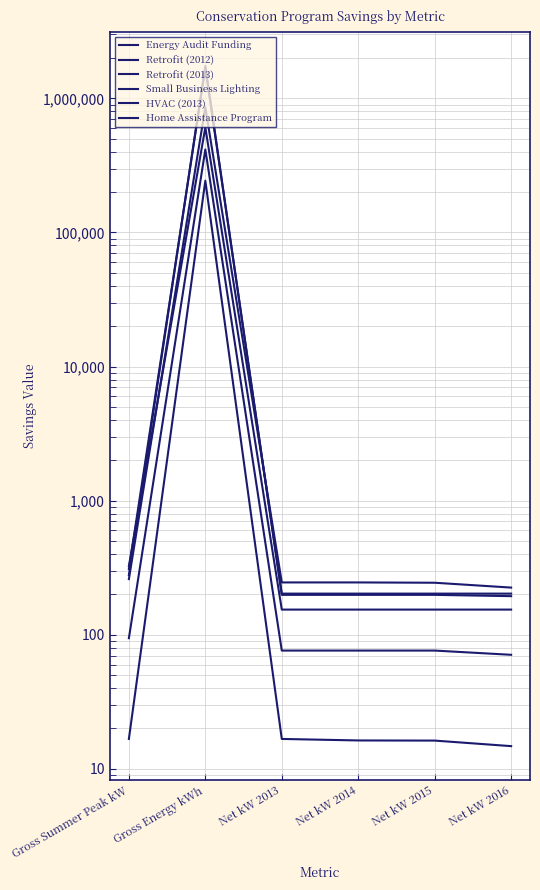

What are all the series names shown in the legend?

Energy Audit Funding, Retrofit (2012), Retrofit (2013), Small Business Lighting, HVAC (2013), Home Assistance Program